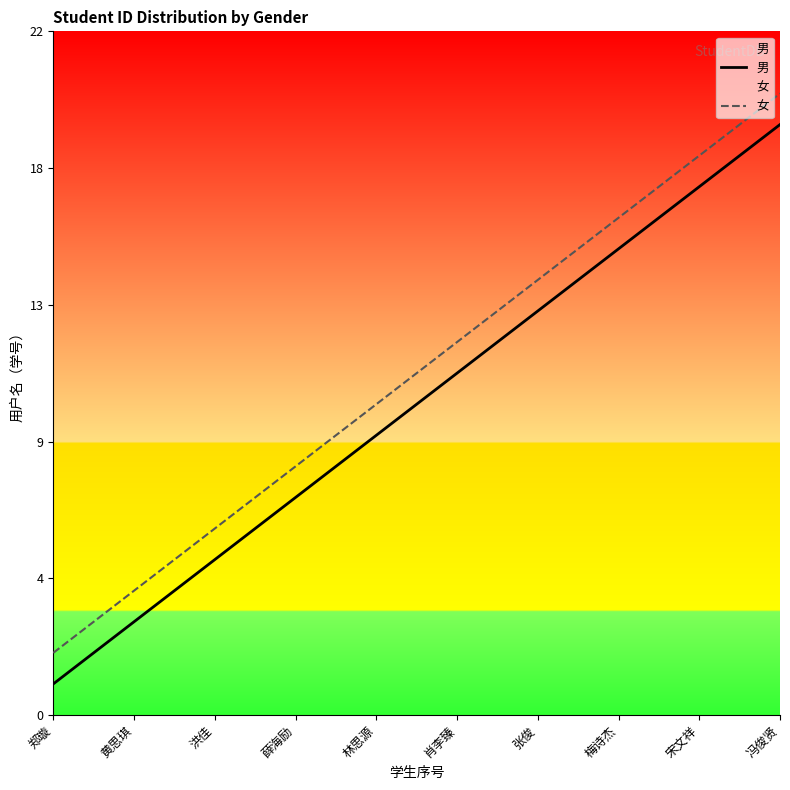

What is the spread (max minus min) of values at 冯俊贤?

1